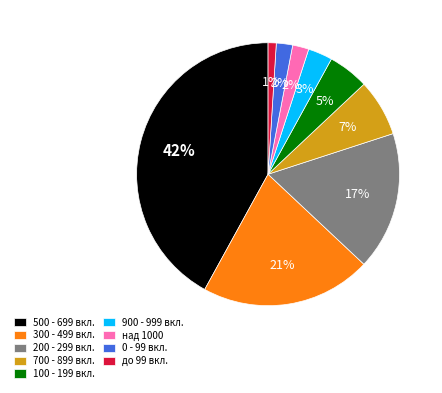

How many slices are in this pie chart?

9